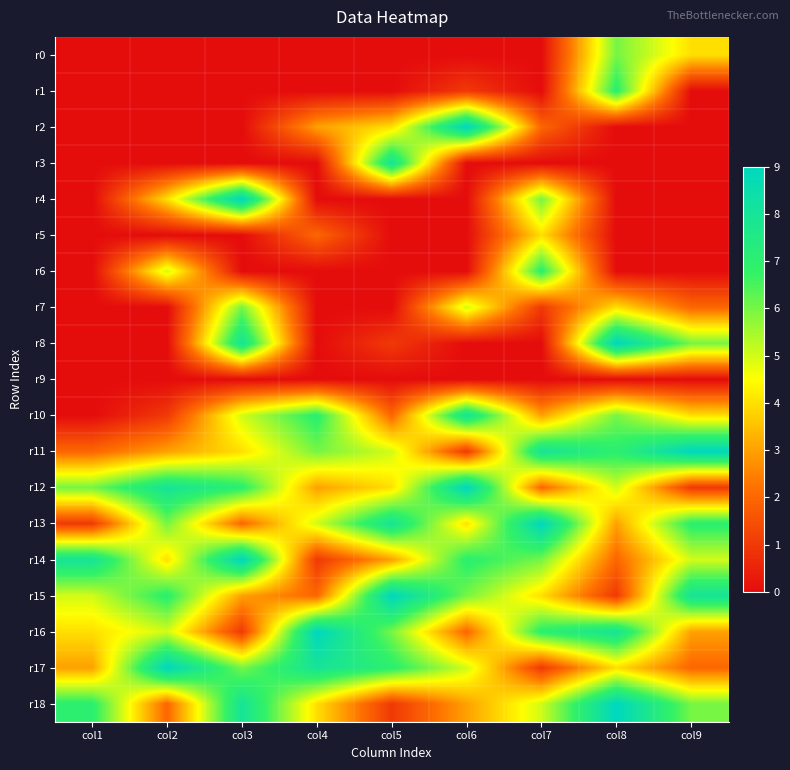

At how many categories does at least one series exceed 8?

8